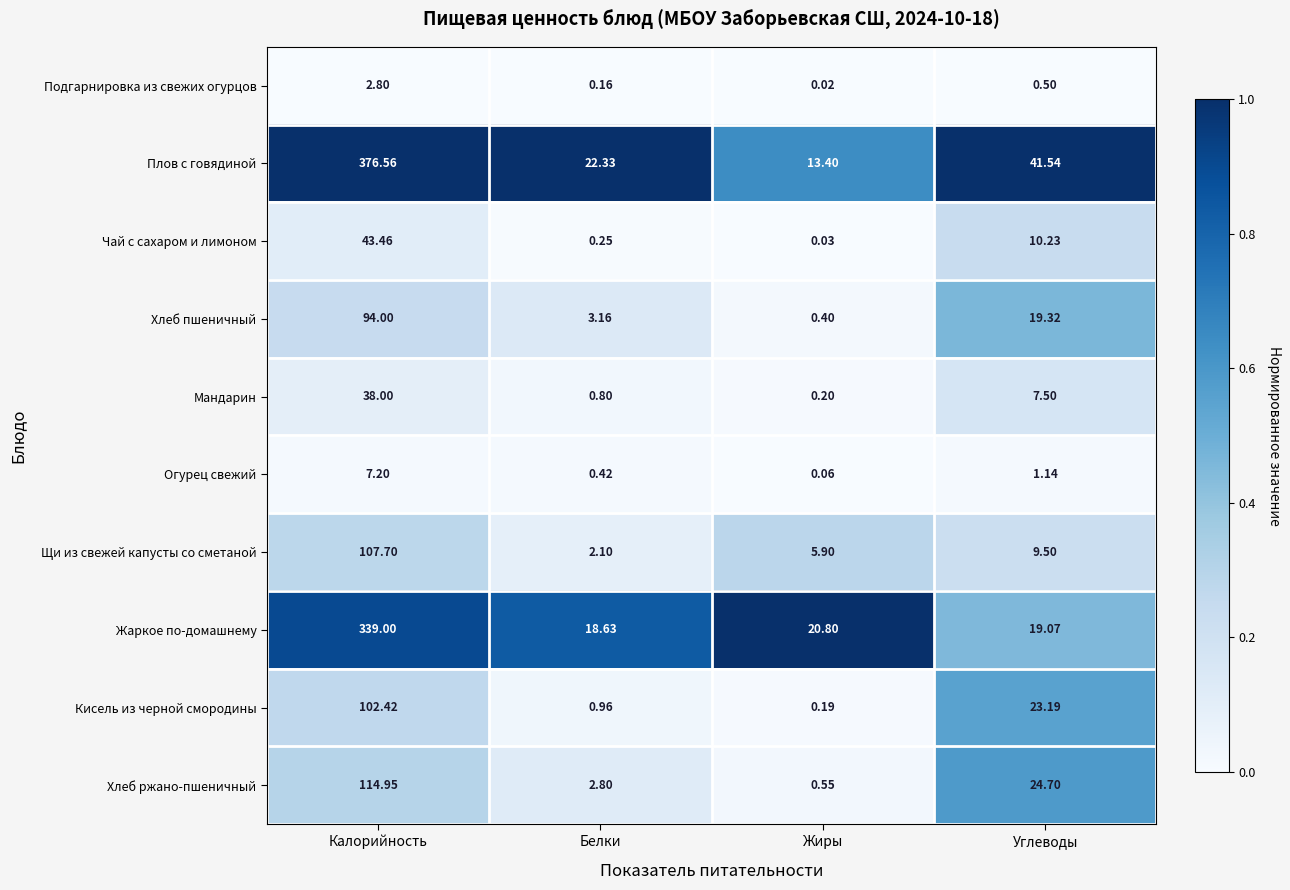

Between Белки and Углеводы, which series saw the biggest shift?

Кисель из черной смородины